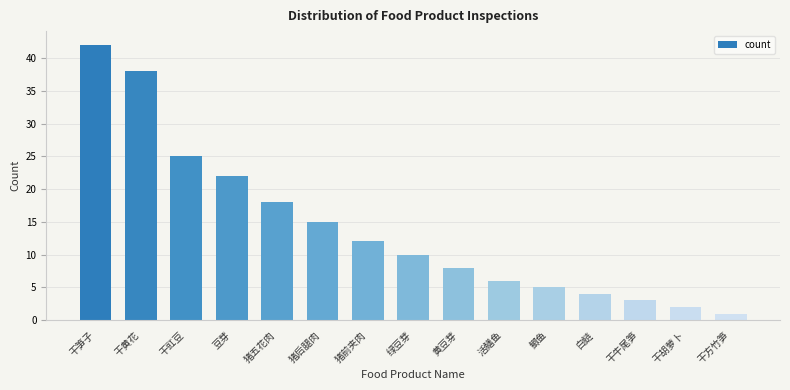

What is the difference between the maximum and minimum values?

41